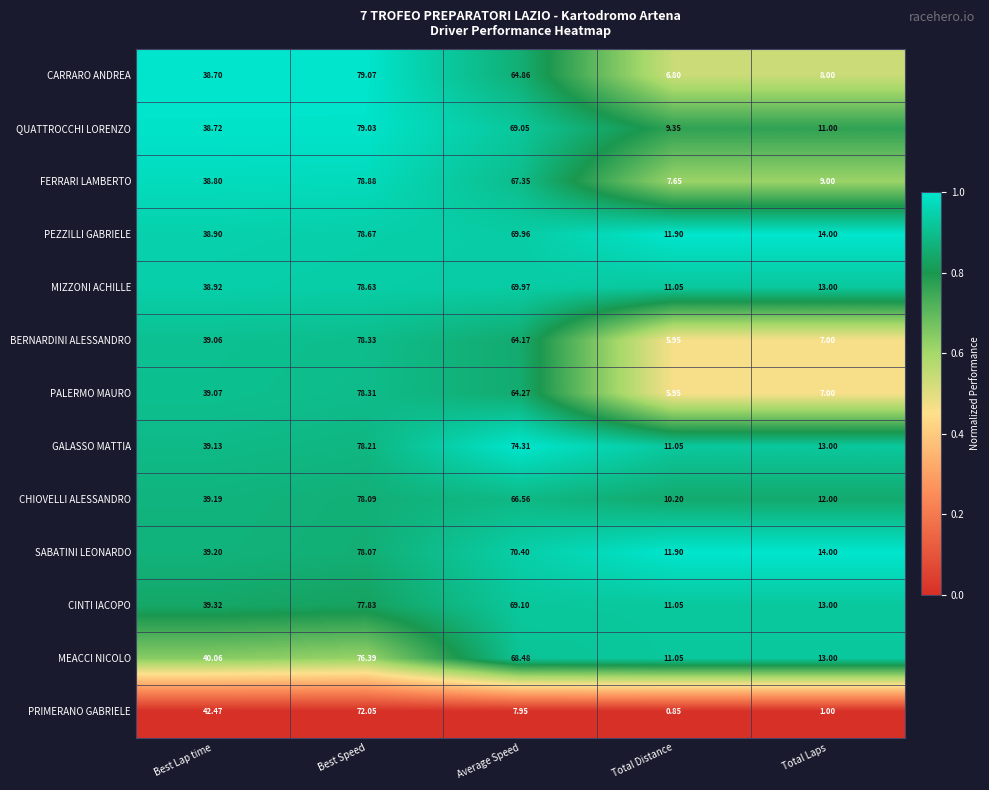

Which category has the lowest value across all series?

Total Distance